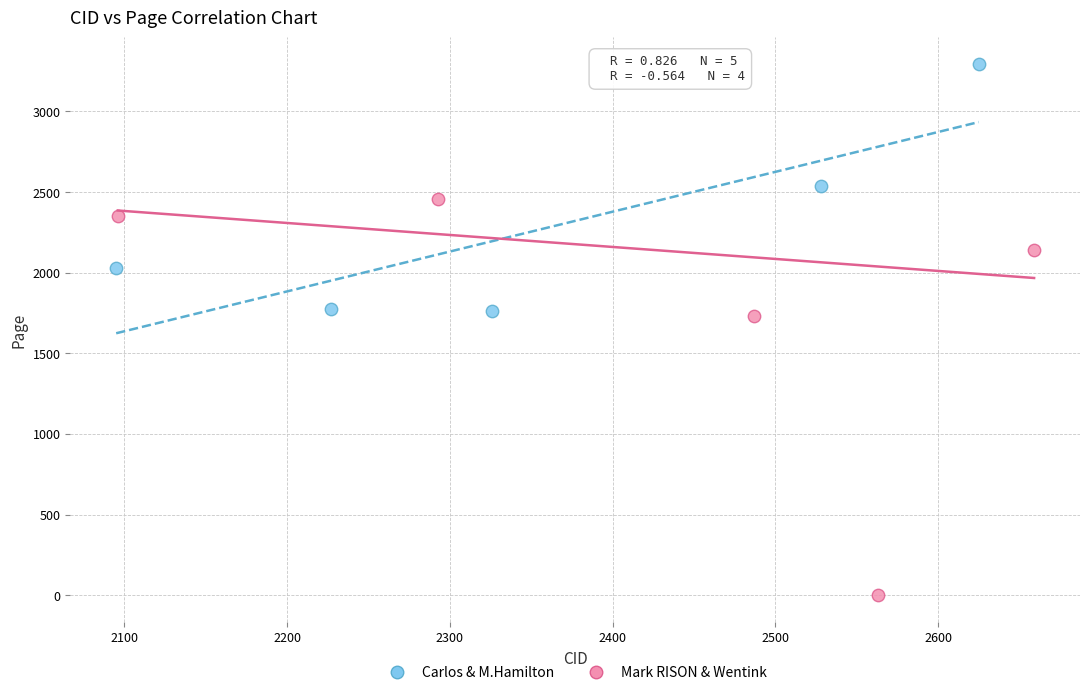

Which series reaches the minimum Y coordinate?

Mark RISON & Wentink